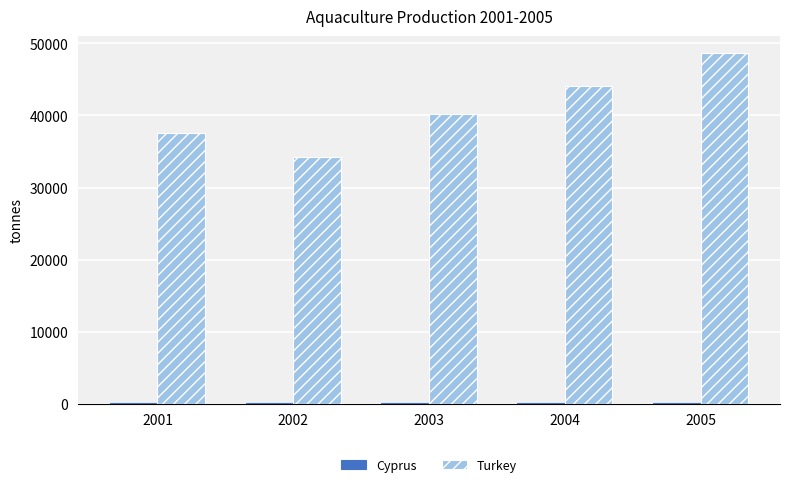

Which category has the highest value across all series?

2005